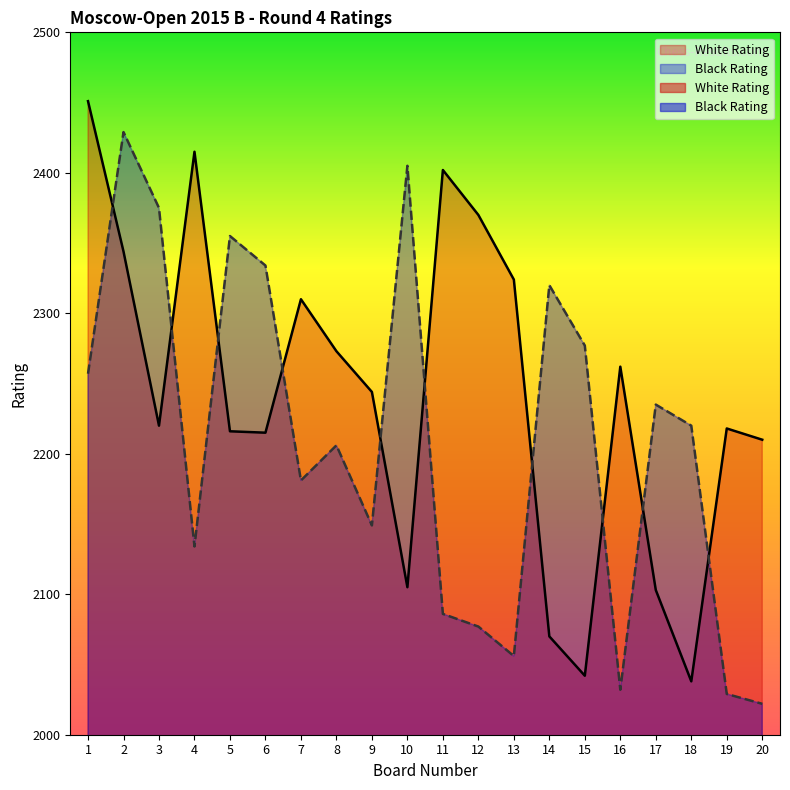

True or false: White Rating has more than 1 points higher than both neighbors.

True